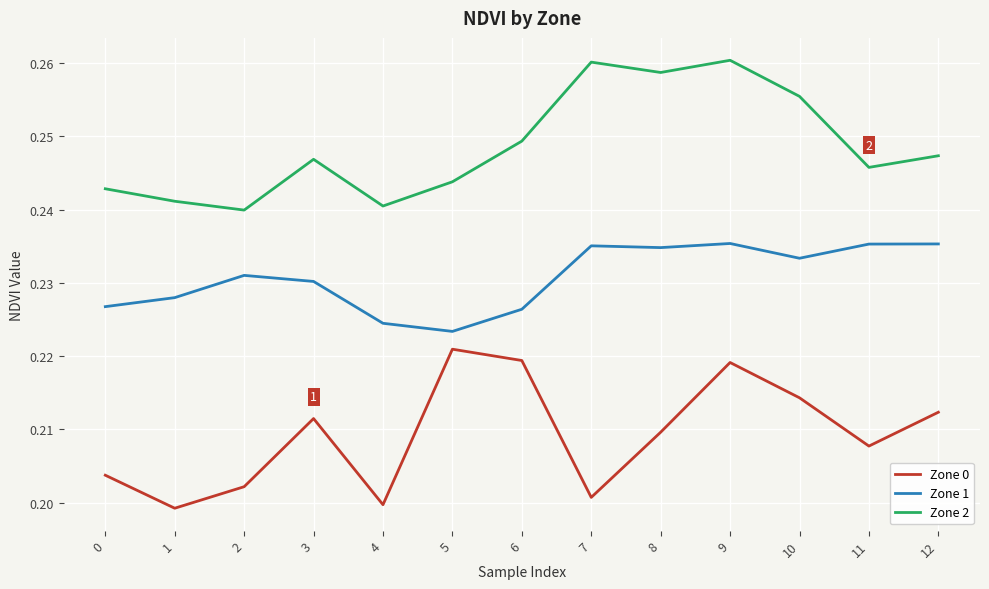

Rank the series by their average value, from highest to lowest.

Zone 2, Zone 1, Zone 0